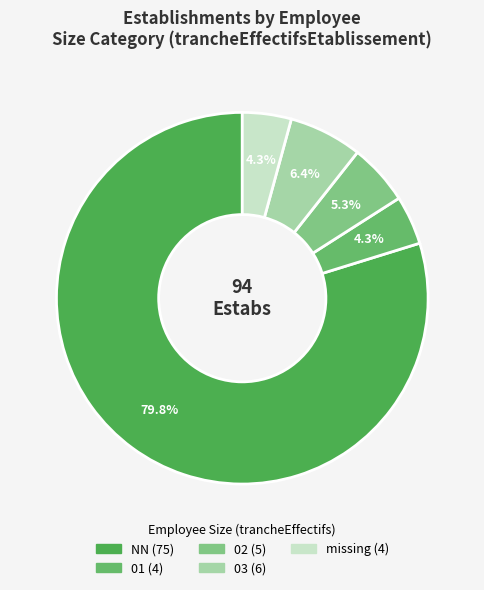

Which category has the biggest portion of the pie?

NN